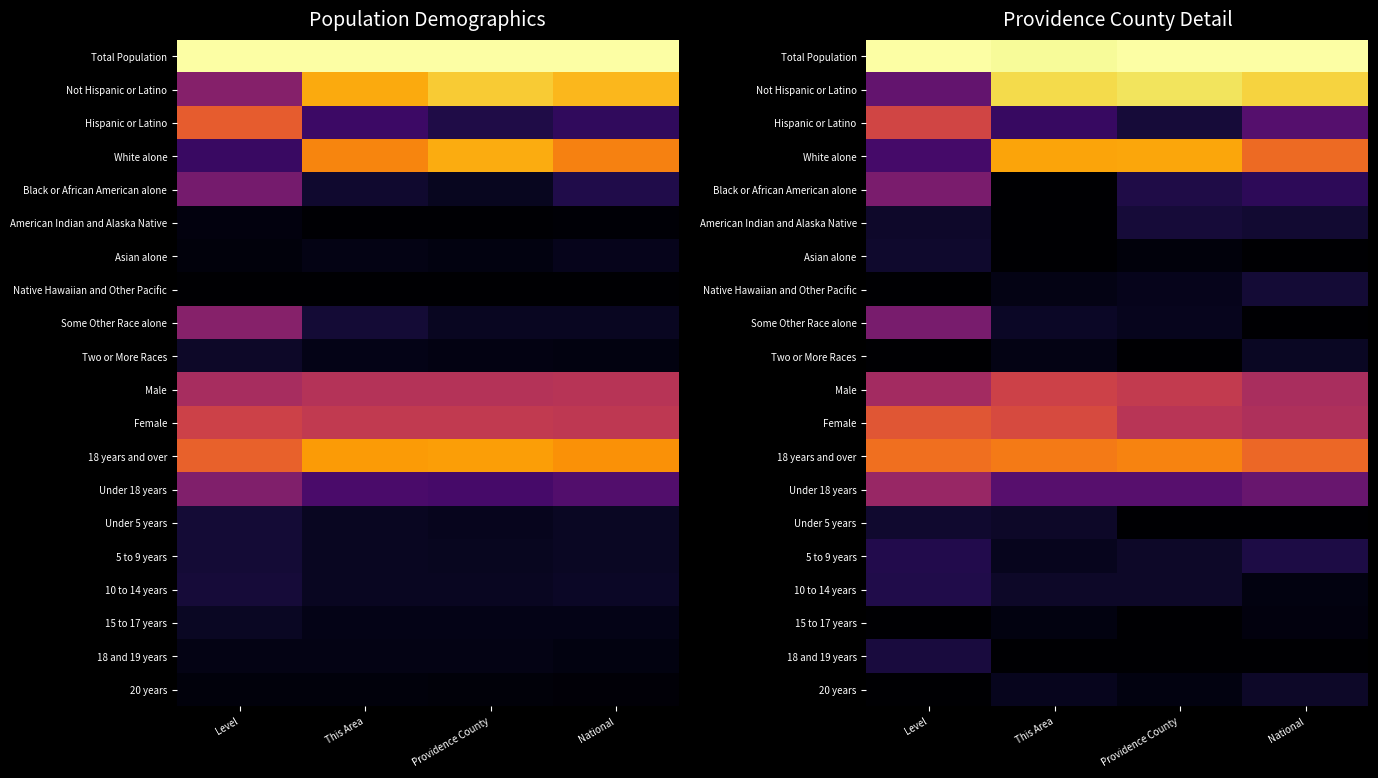

At which label does Total Population reach its peak?

Level